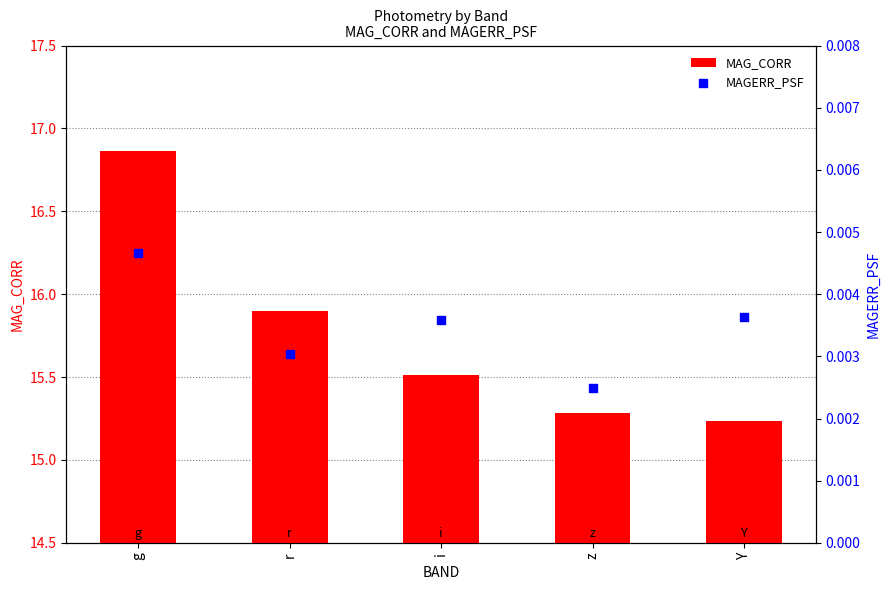

At which category is the sum across all series the highest?

g